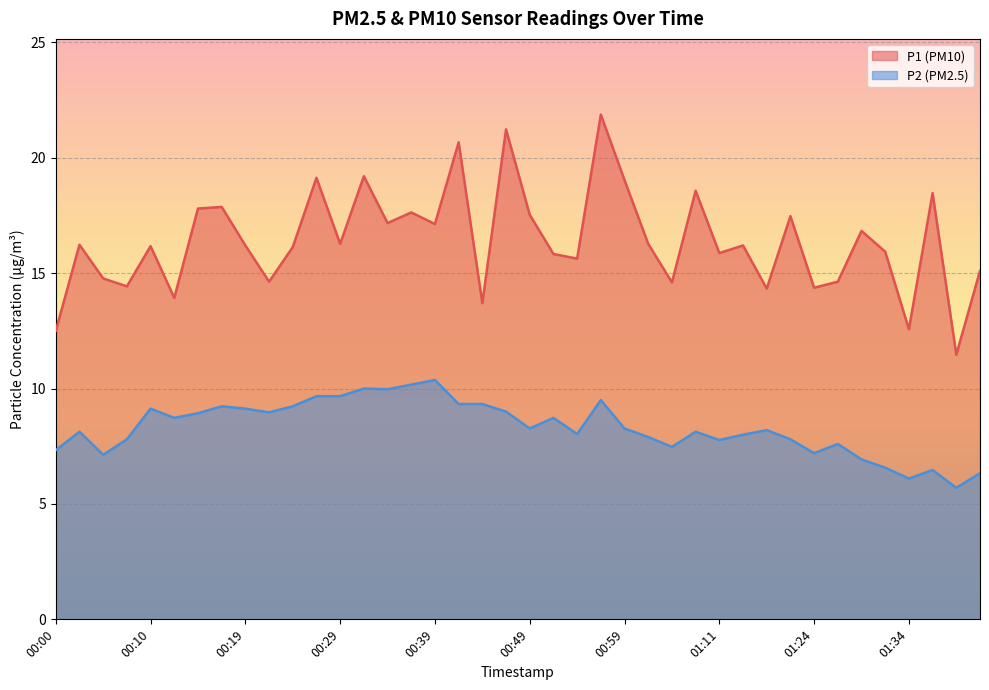

What is the spread (max minus min) of values at 01:11?

8.1